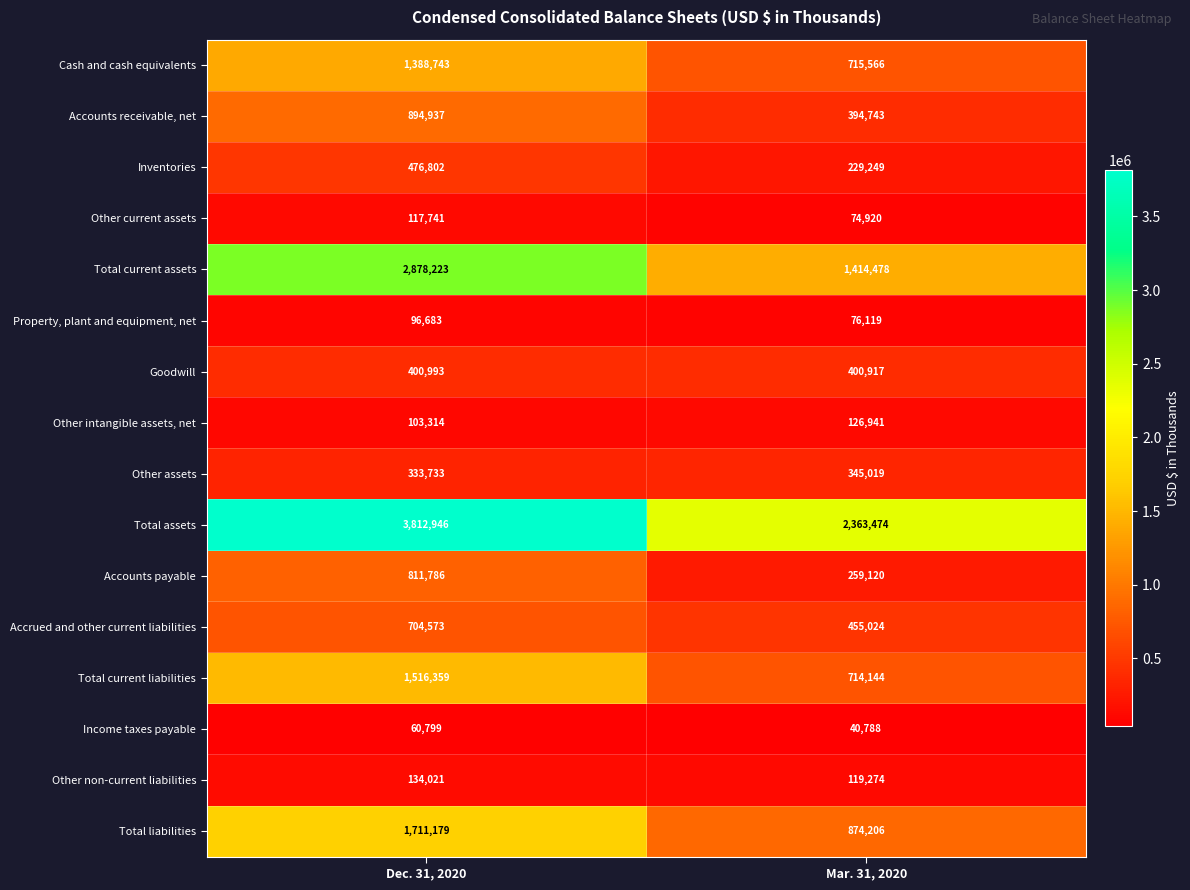

How many series are shown in this chart?

16